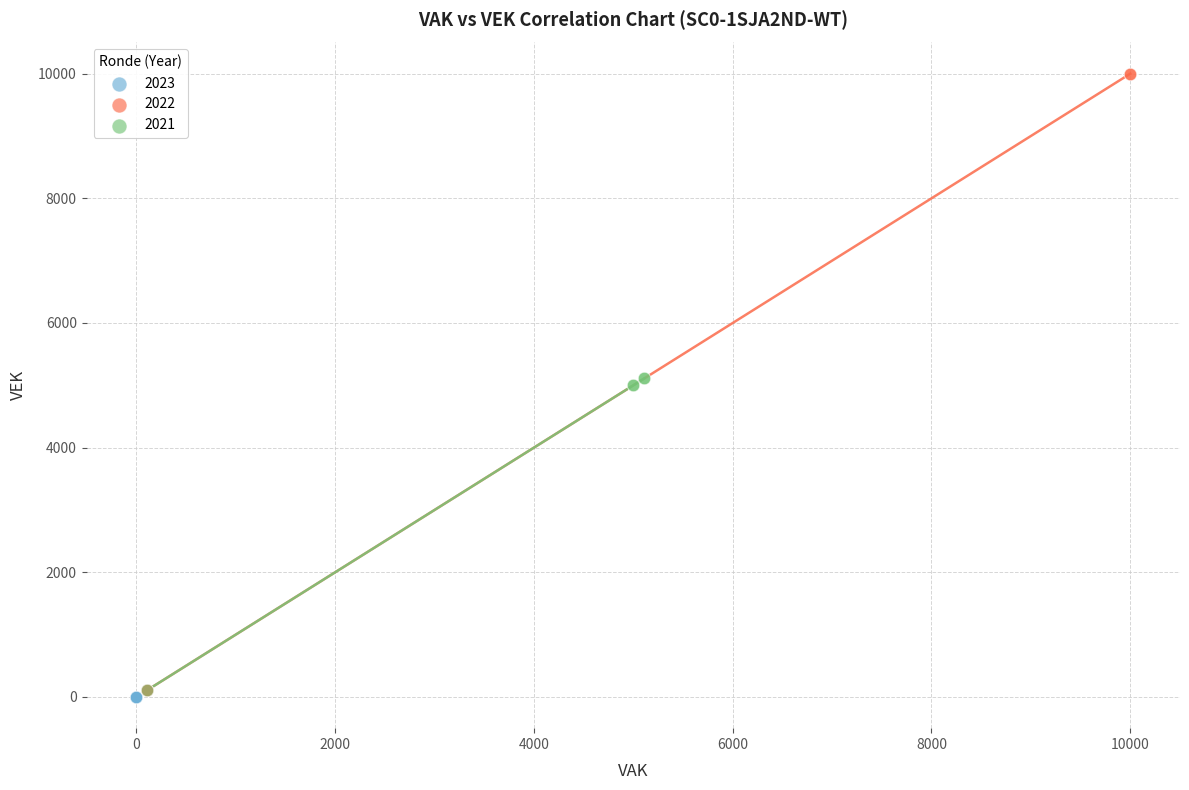

Which series reaches the maximum Y coordinate?

2022